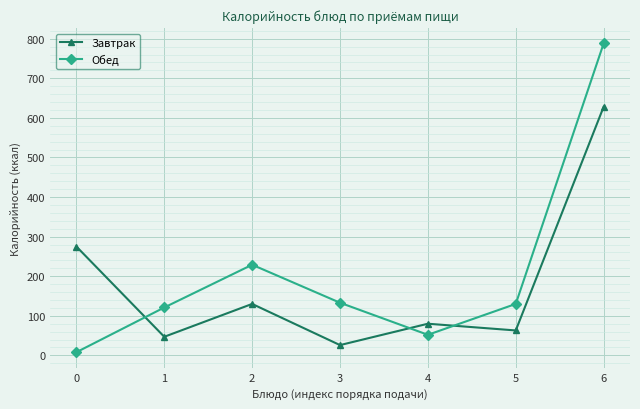

Count the number of categories in the chart.

7